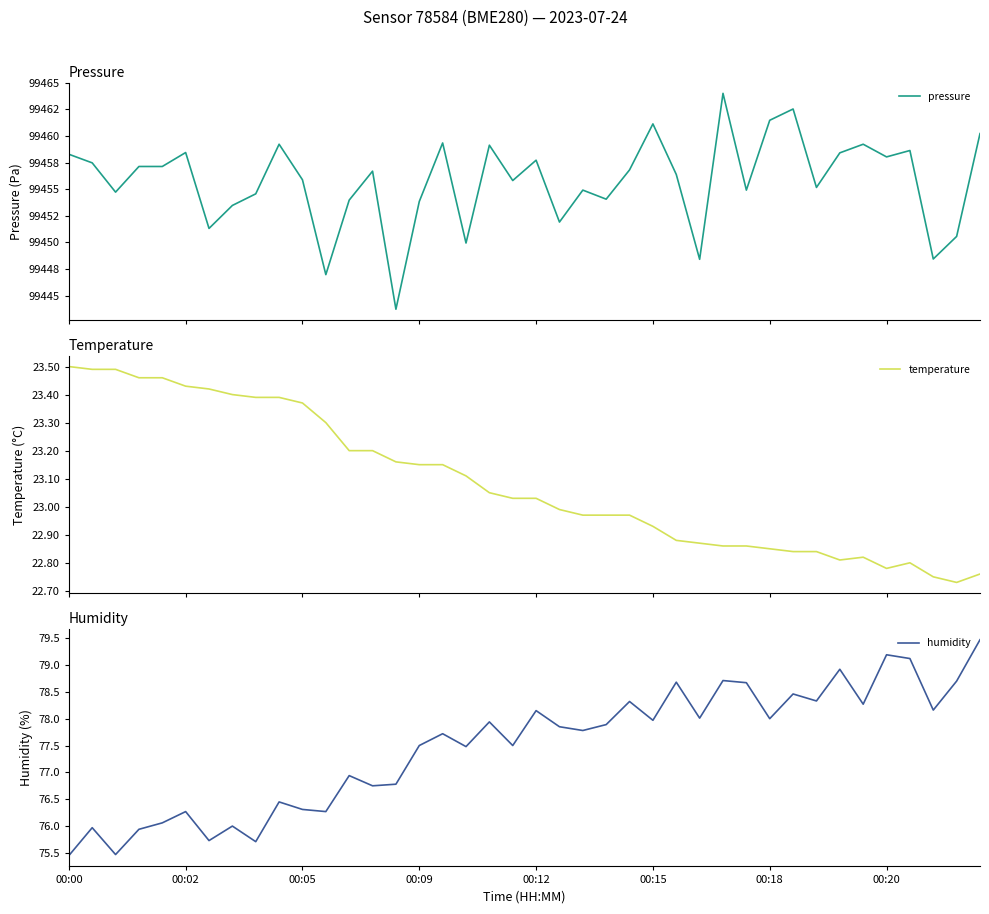

True or false: humidity and temperature intersect in this chart.

False